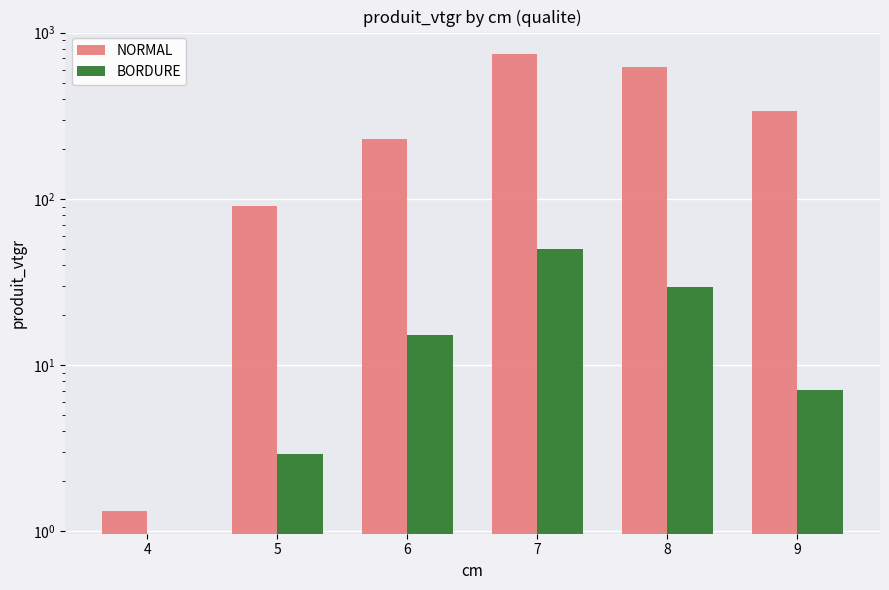

What is the average value of the BORDURE series?

17.5